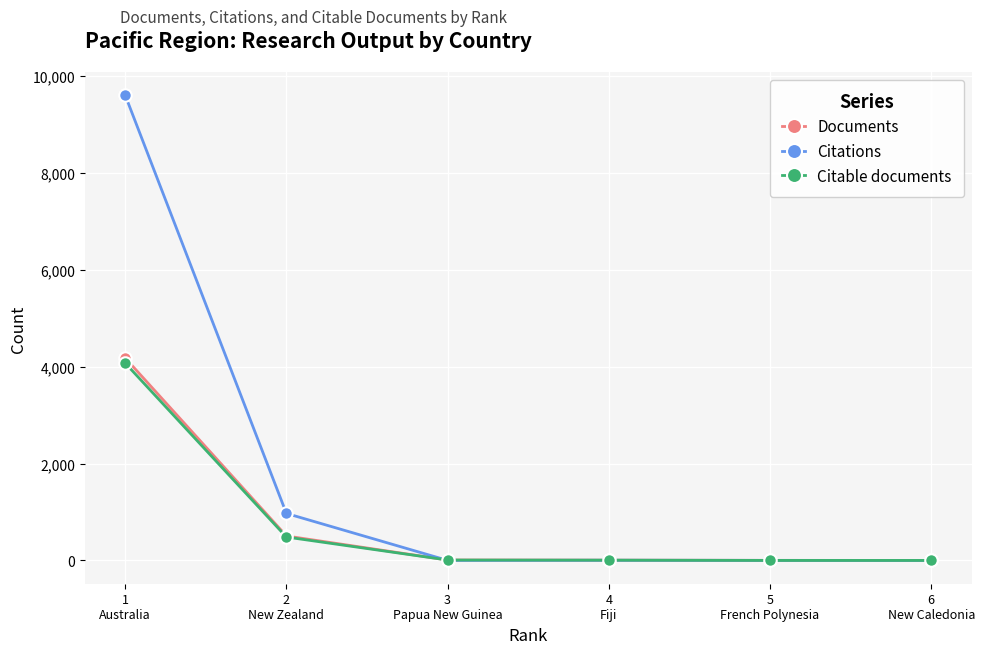

How many data points in Citable documents are less than 9?

3